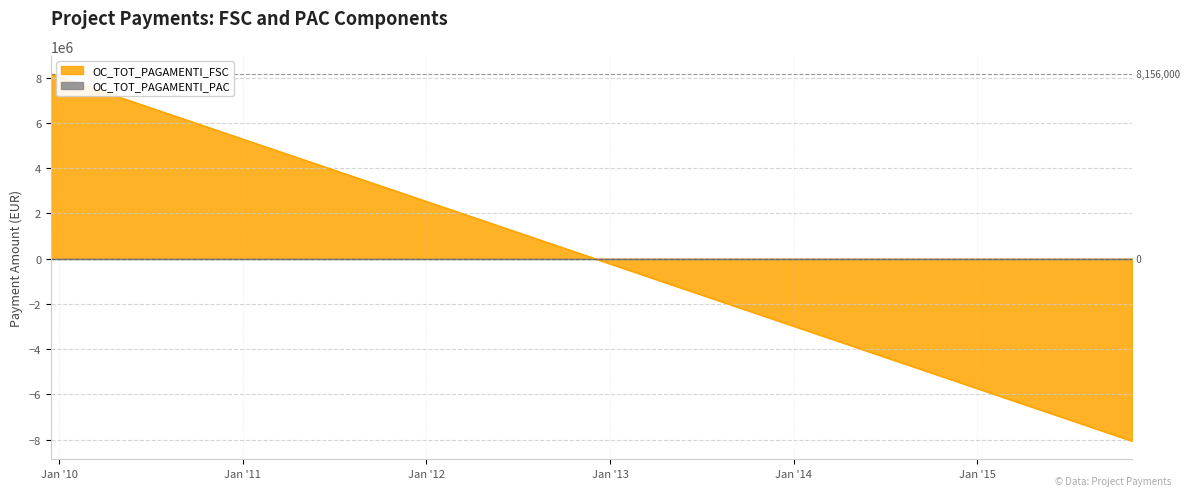

Reading left to right, what are all the values shown in this chart?

15/12/2009=0	16/12/2009=8156000	05/11/2015=-8059345